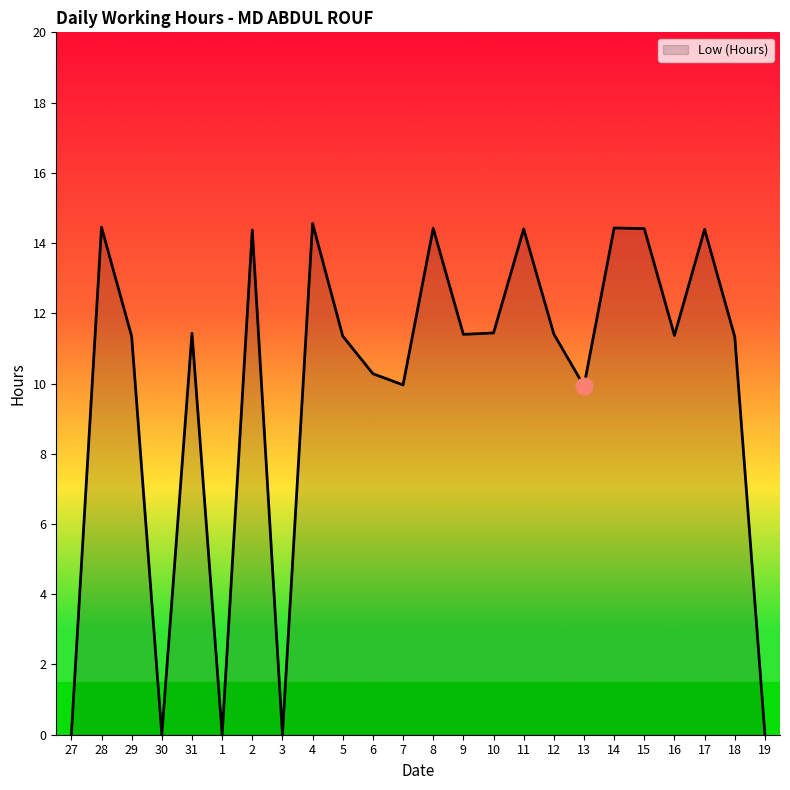

Does the chart have visible grid lines?

No